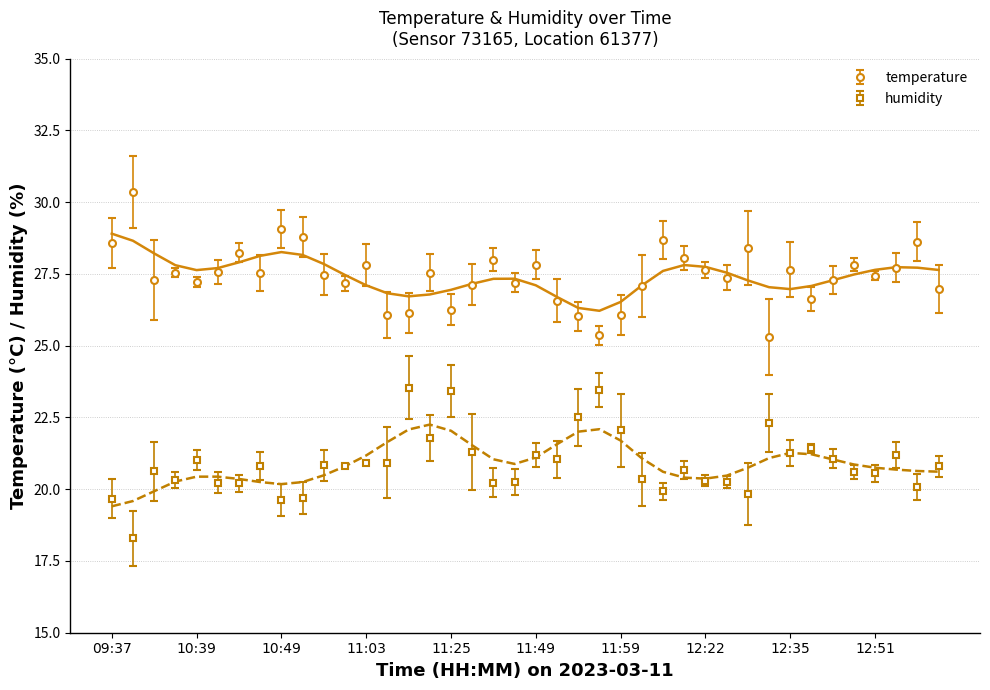

At which category is the sum across all series the highest?

11:18